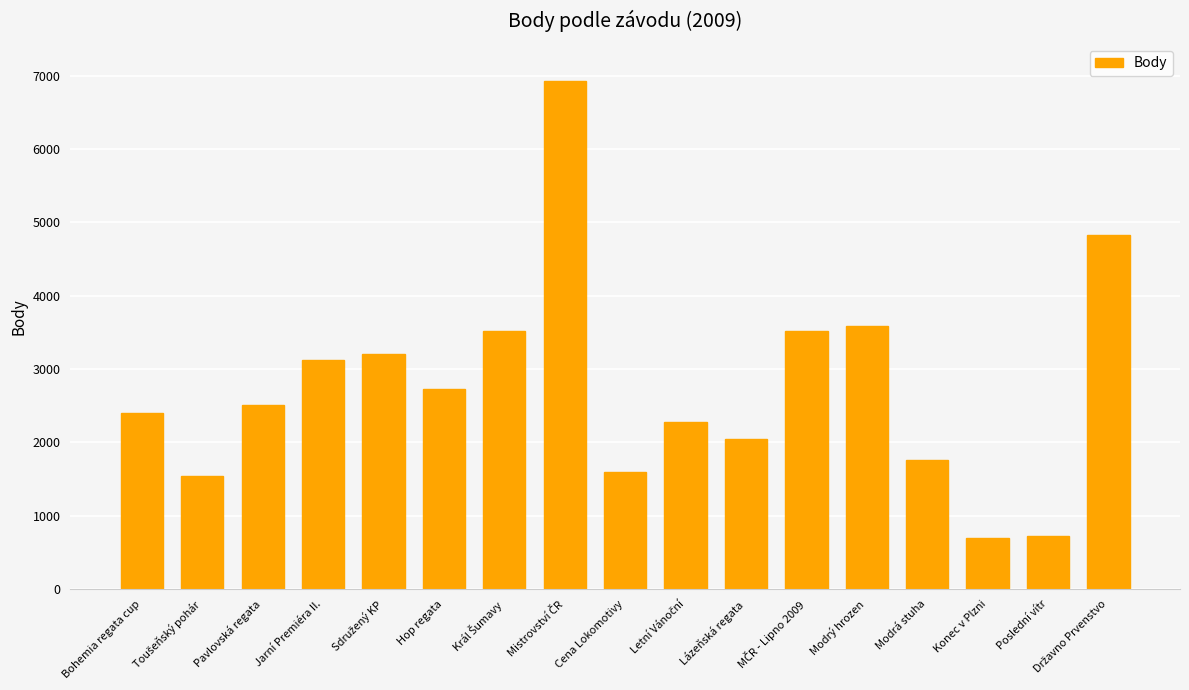

What is the value of the 5th bar from the left?

3200